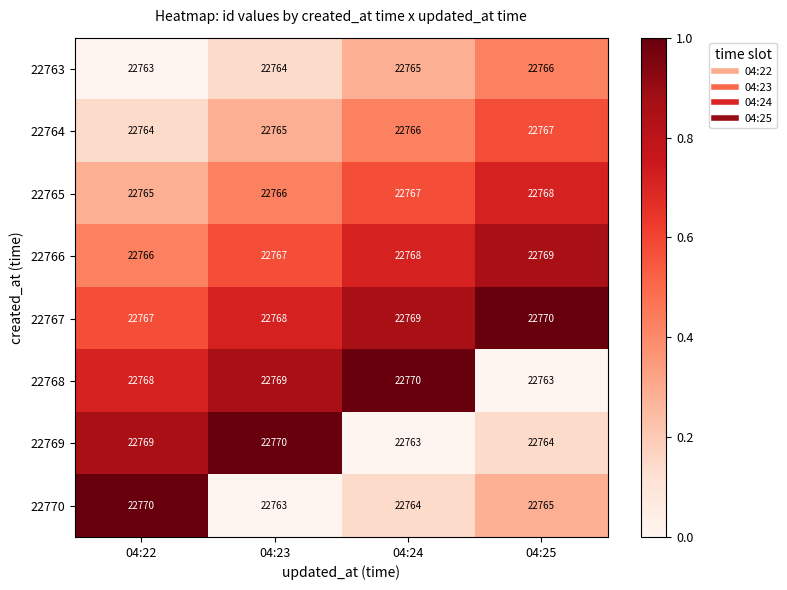

What is the difference between the maximum and minimum values in the 22763 series?

3